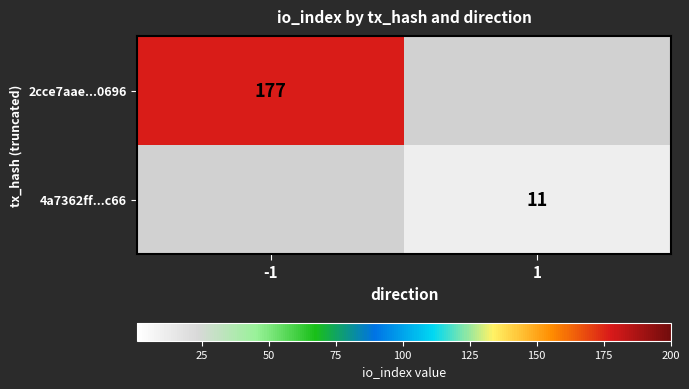

True or false: 4a7362ff...c66 has a value of 15 at 1.

False